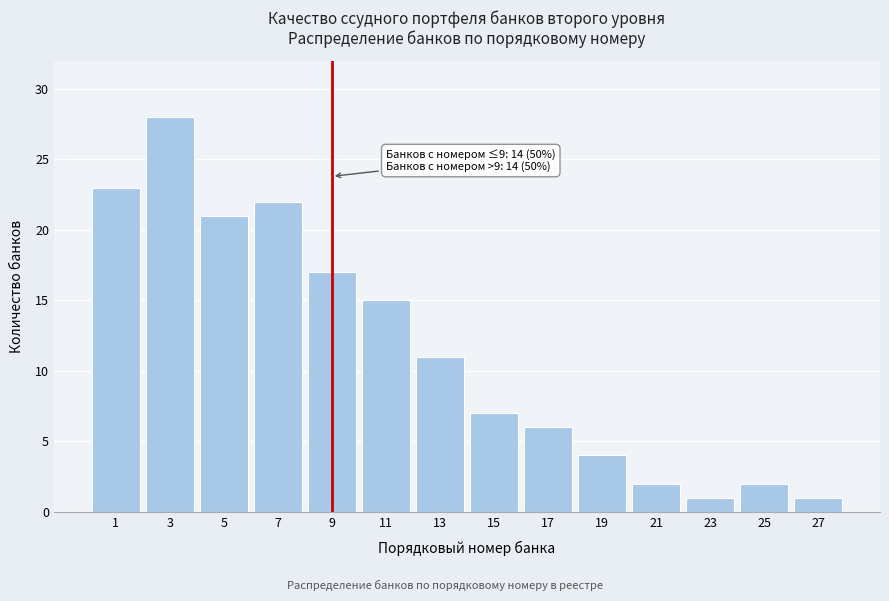

Reading left to right, extract all data points from this chart.

1=23	3=28	5=21	7=22	9=17	11=15	13=11	15=7	17=6	19=4	21=2	23=1	25=2	27=1